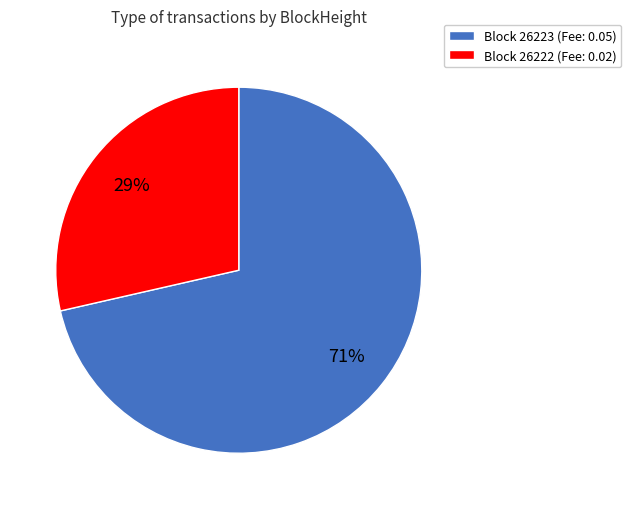

To the nearest percent, what is the combined percentage of Block 26222 (Fee: 0.02) and Block 26223 (Fee: 0.05)?

100%